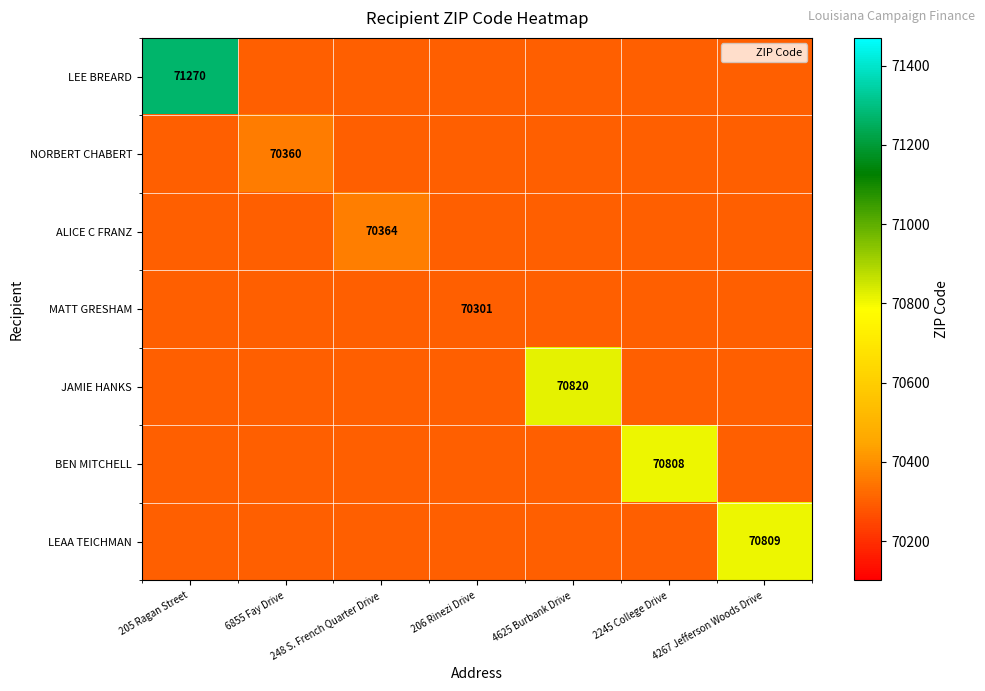

What is the greatest value displayed?

71270